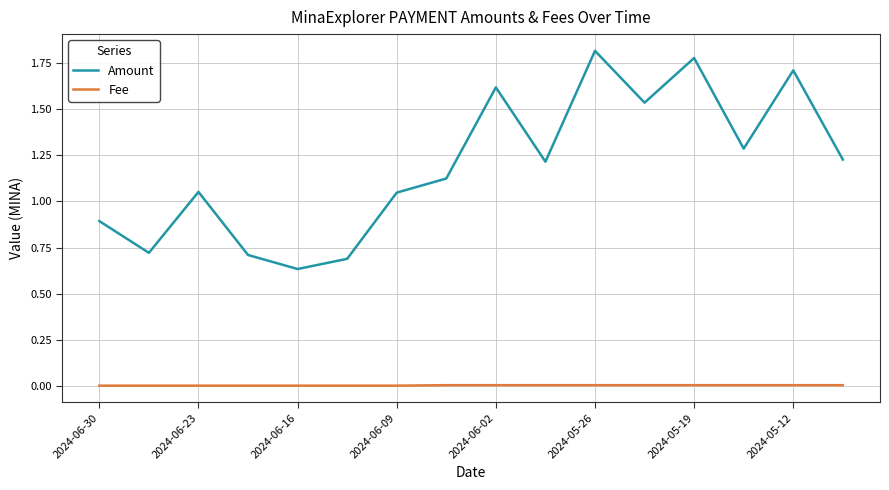

Which series has the largest range (max minus min)?

Amount